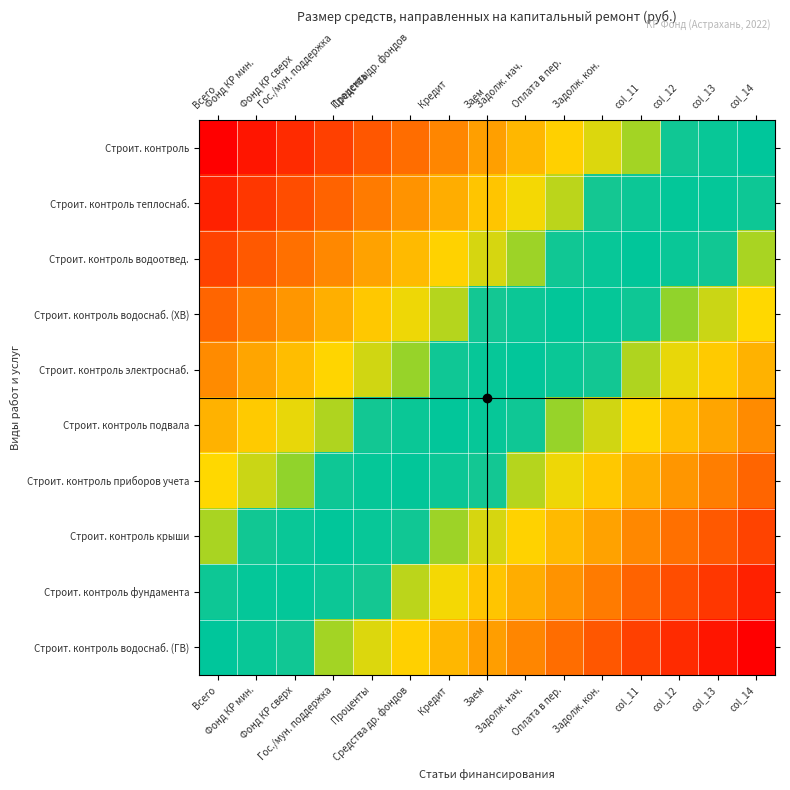

Rank the series by their maximum value, from highest to lowest.

Строит. контроль водоснаб. (ГВ), Строит. контроль фундамента, Строит. контроль крыши, Строит. контроль приборов учета, Строит. контроль подвала, Строит. контроль электроснаб., Строит. контроль водоснаб. (ХВ), Строит. контроль водоотвед., Строит. контроль теплоснаб., Строит. контроль